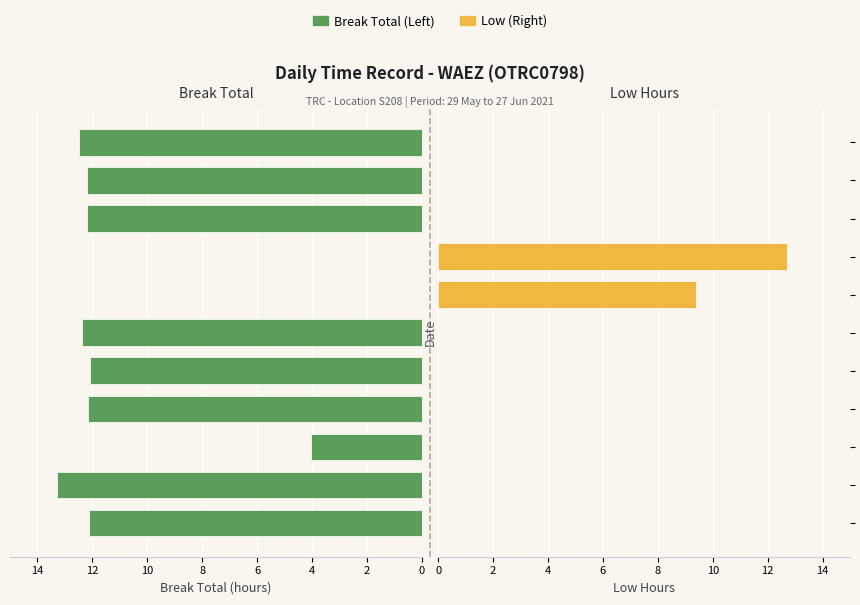

Which series has the largest range (max minus min)?

Break Total (Left)